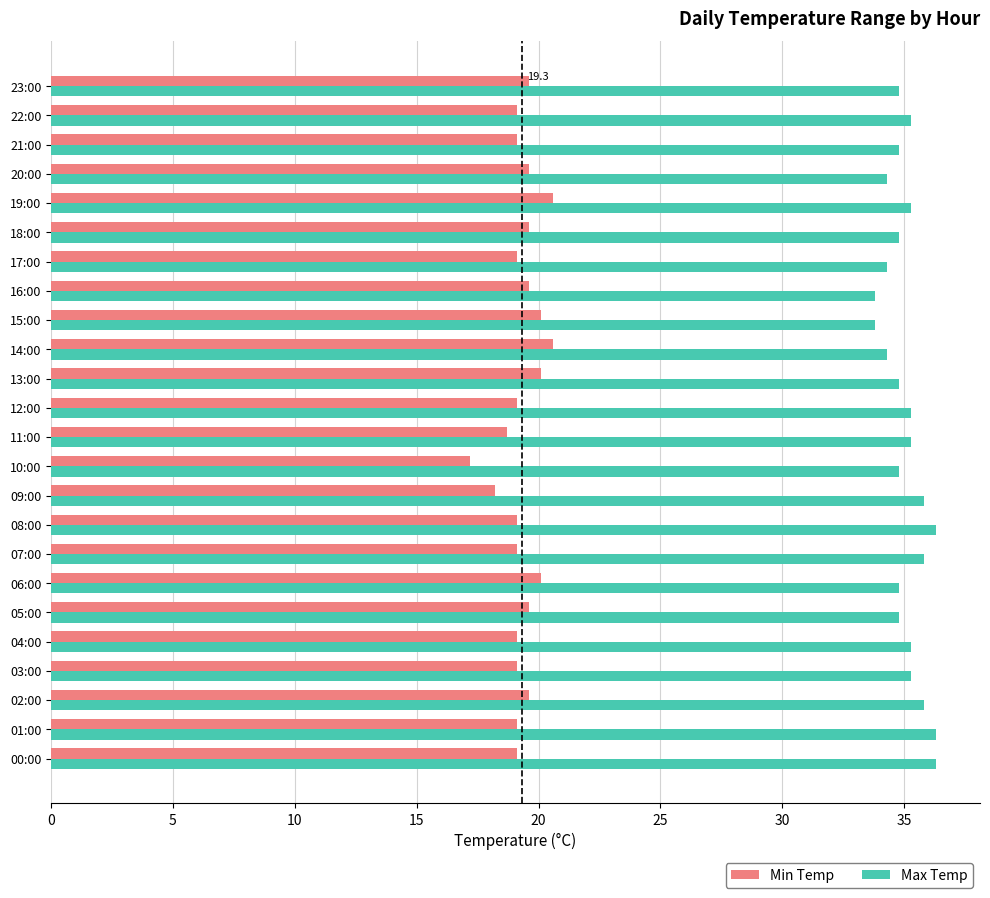

What is the average value of the Min Temp series?

19.3